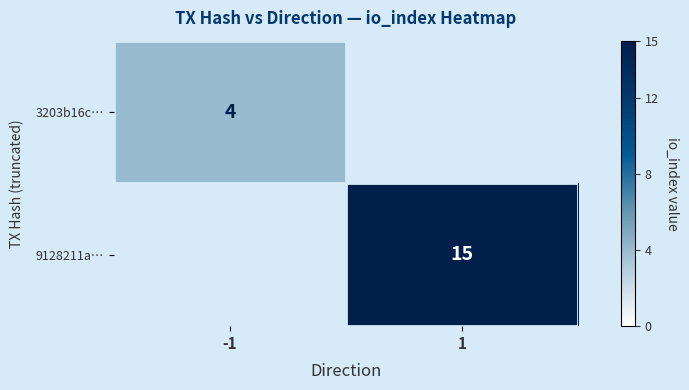

What is the minimum value shown in the chart?

4.0